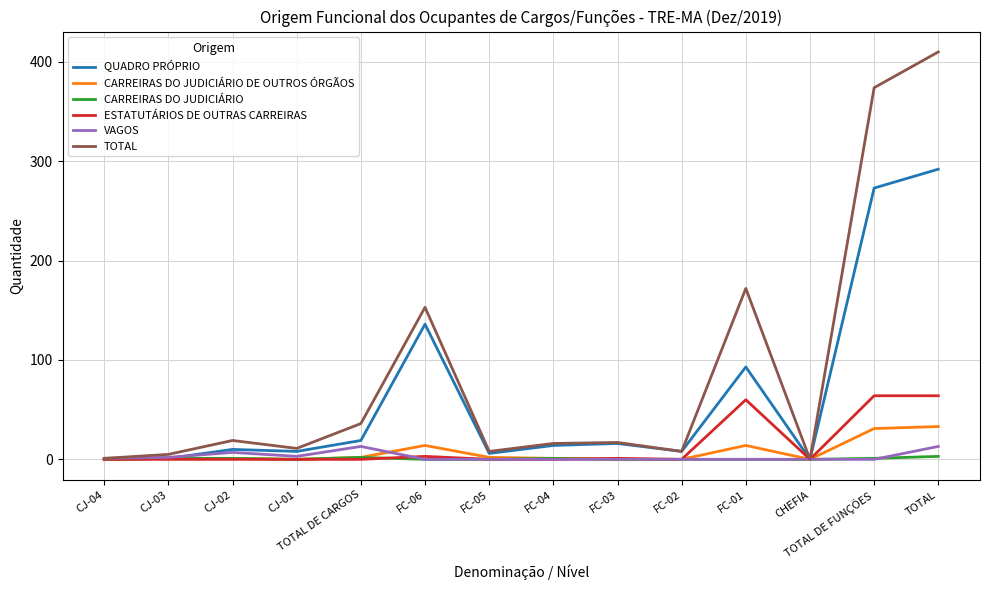

Where is QUADRO PRÓPRIO nearest to the value 146?

FC-06